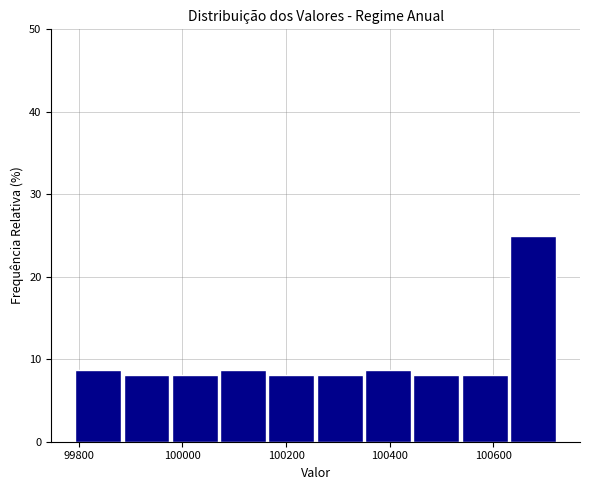

Which range on the x-axis has the tallest bar?

100620 to 100720